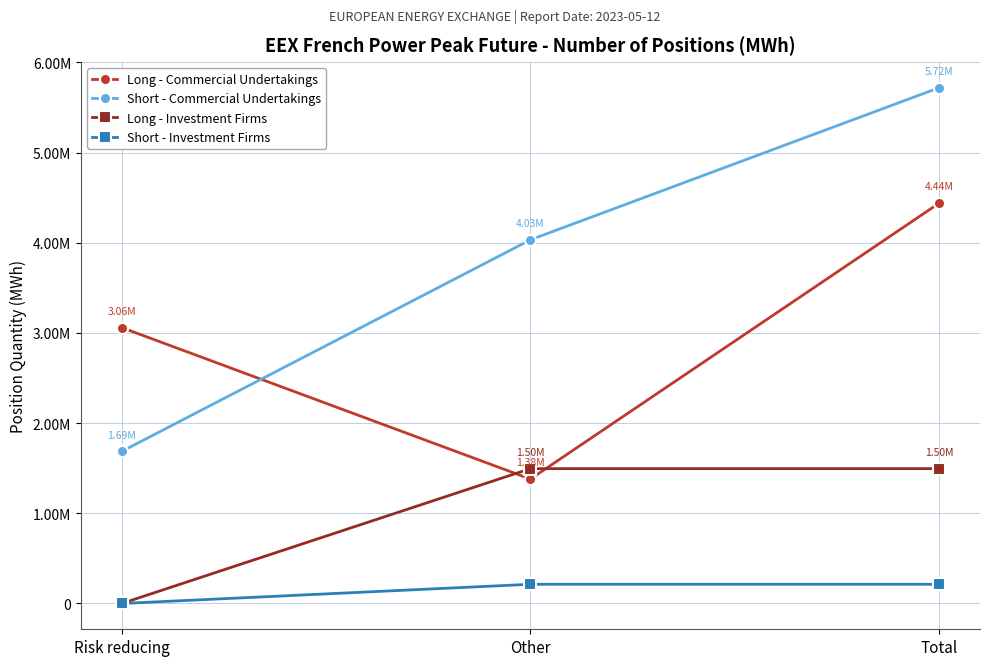

How many Short - Commercial Undertakings values are between 1686324 and 5718708?

3